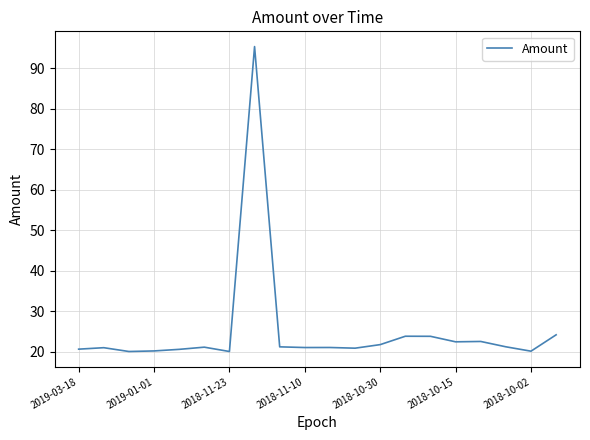

What is the greatest value displayed?

95.3